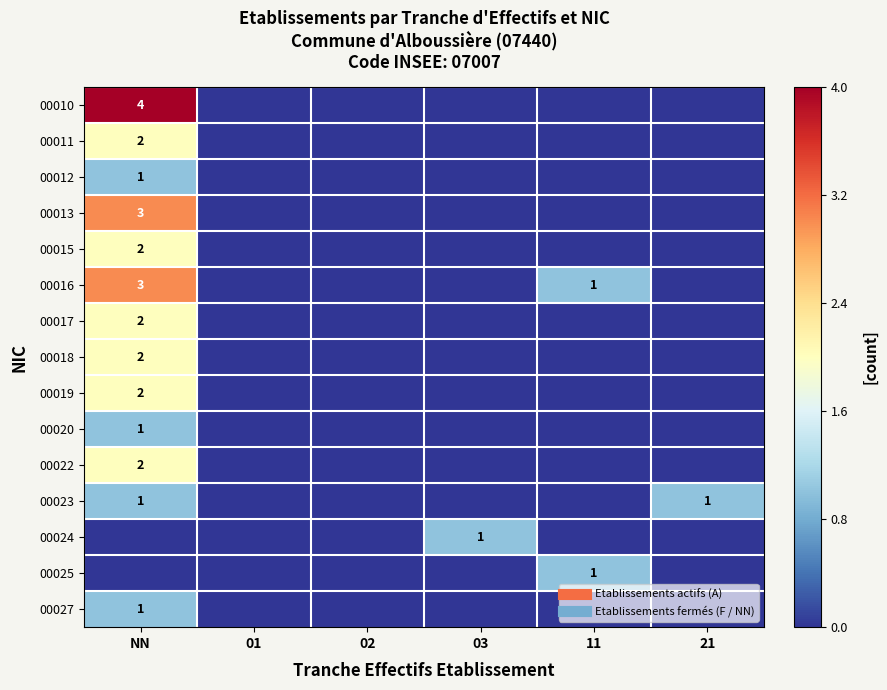

List the series in order of their peak value, lowest first.

00012, 00020, 00023, 00024, 00025, 00027, 00011, 00015, 00017, 00018, 00019, 00022, 00013, 00016, 00010